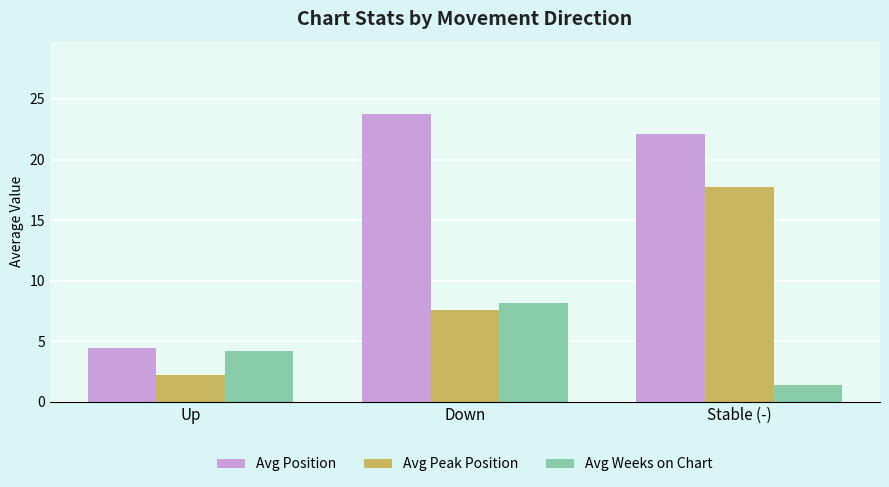

At which category does the chart reach its minimum across all series?

Stable (-)